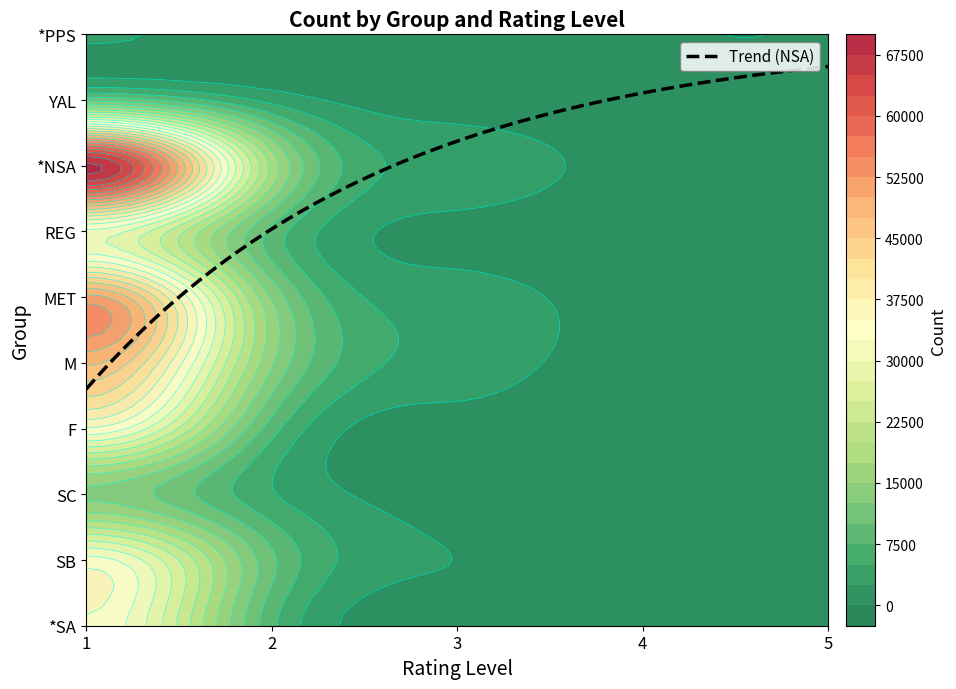

Reading right to left, transcribe all the data shown in this chart.

*SA: 5=67	4=323	3=1633	2=8229	1=34754
SB: 5=113	4=627	3=2466	2=10580	1=33573
SC: 5=58	4=348	3=1313	2=5263	1=14448
F: 5=68	4=371	3=1595	2=8667	1=34773
M: 5=170	4=927	3=3817	2=15405	1=48002
MET: 5=171	4=861	3=3659	2=14783	1=50940
REG: 5=67	4=437	3=1753	2=9289	1=31835
*NSA: 5=182	4=1007	3=4239	2=19218	1=68193
YAL: 5=54	4=273	3=1078	2=4184	1=11725
*PPS: 5=2	4=18	3=95	2=670	1=2857